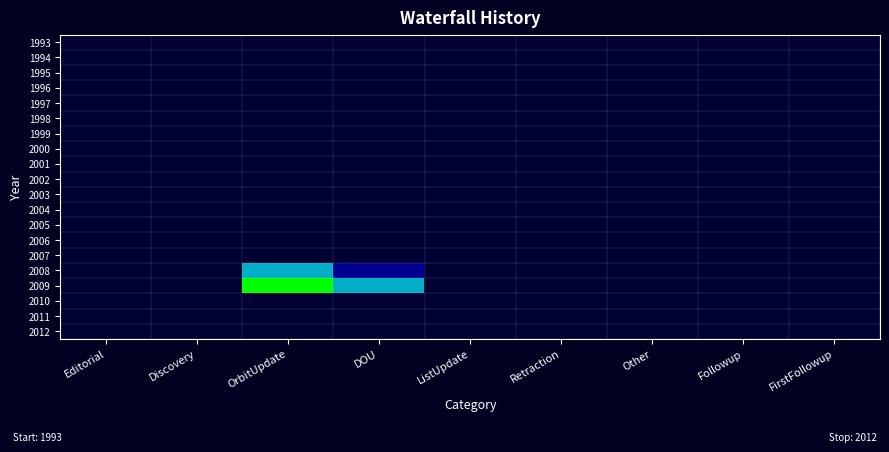

Which series has the largest range (max minus min)?

2009